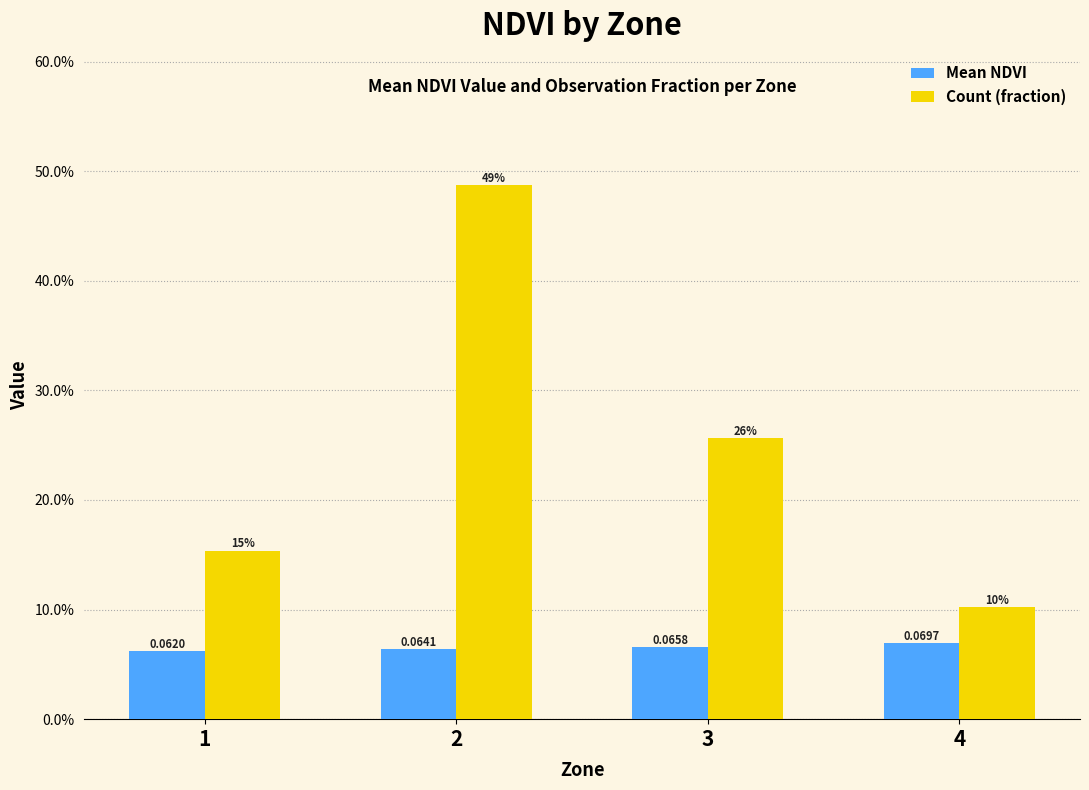

The Count (fraction) series shows 0.2 at 4. True or false?

False